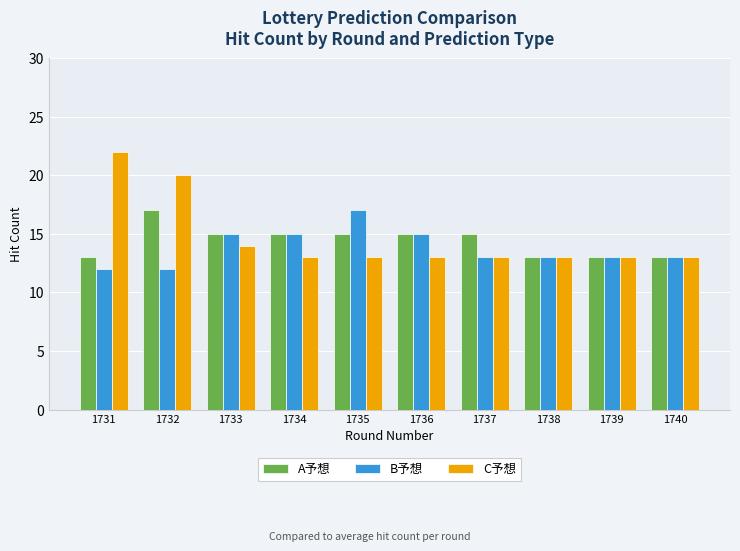

List the series in order of their overall mean, lowest first.

B予想, A予想, C予想